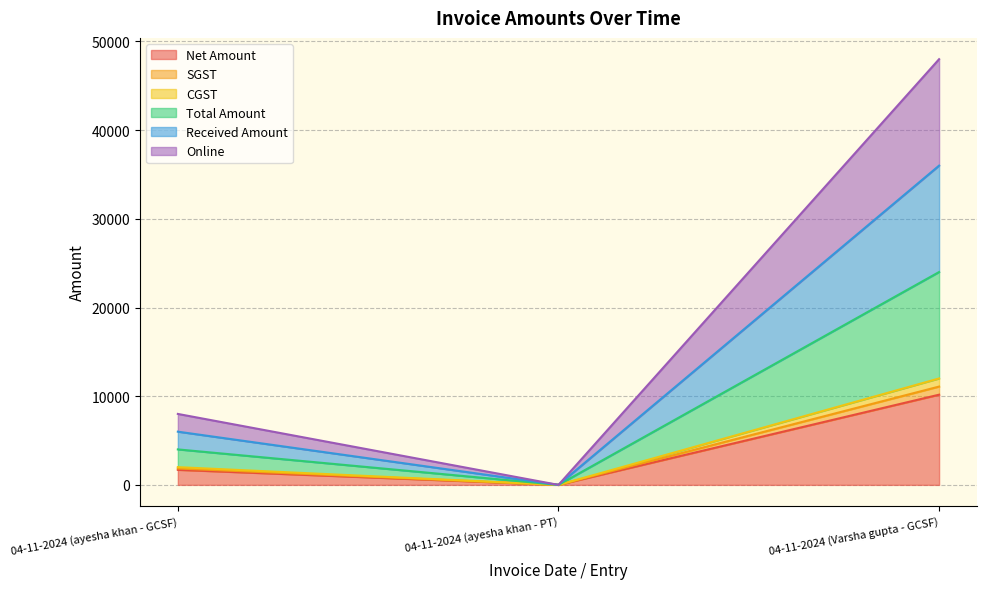

Is the value of Online at 04-11-2024 (Varsha gupta - GCSF) greater than the value of SGST at 04-11-2024 (ayesha khan - PT)?

Yes